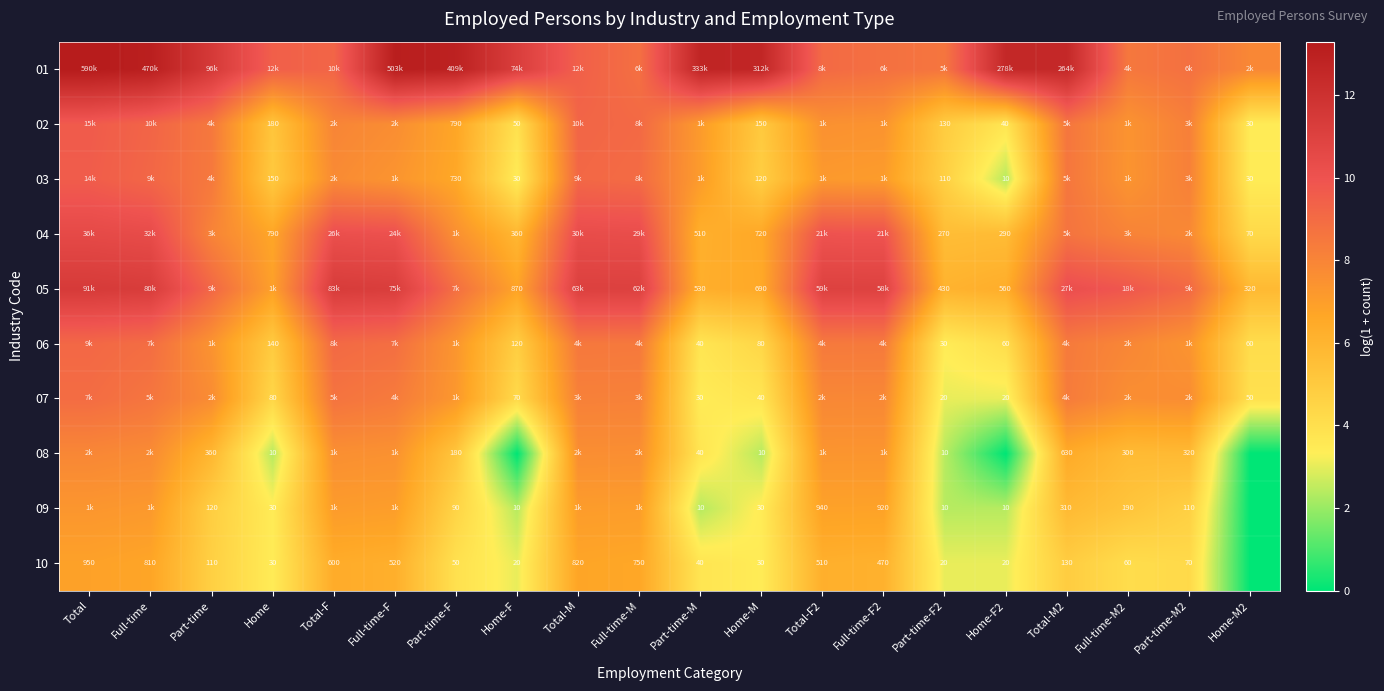

What is the difference between the highest and lowest values at Part-time-F?

9.0